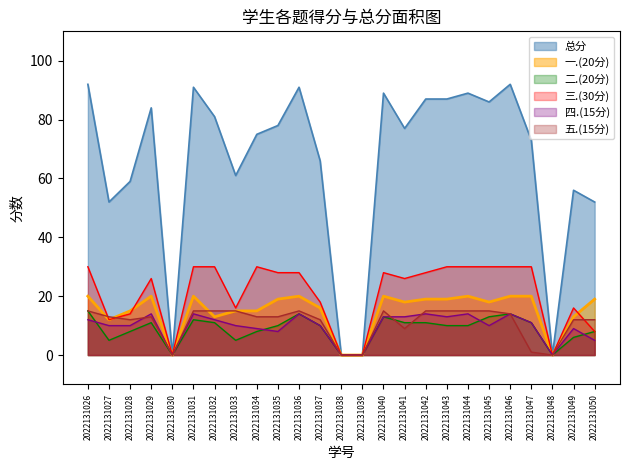

In 总分, how many points are higher than both neighbors (excluding endpoints)?

7